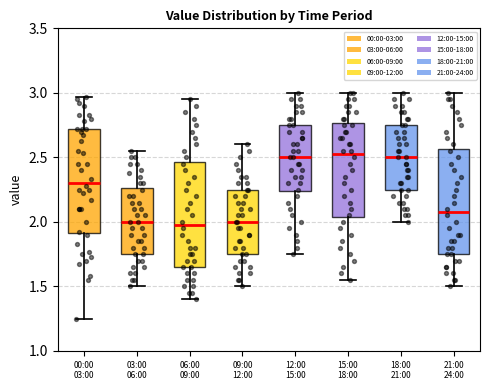

Reading left to right, transcribe this box plot: for each box, give where its median line is, the range the box spans, and where its two whiskers end, as read against the y-axis. The values are not printed on the chart, so give them approximately, as read against the axis.

00:00 03:00: median 2.30, box 1.90 to 2.70, whiskers 1.25 to 2.95
03:00 06:00: median 2.00, box 1.75 to 2.25, whiskers 1.50 to 2.55
06:00 09:00: median 2.00, box 1.65 to 2.45, whiskers 1.40 to 2.95
09:00 12:00: median 2.00, box 1.75 to 2.25, whiskers 1.50 to 2.60
12:00 15:00: median 2.50, box 2.25 to 2.75, whiskers 1.75 to 3.00
15:00 18:00: median 2.55, box 2.05 to 2.75, whiskers 1.55 to 3.00
18:00 21:00: median 2.50, box 2.25 to 2.75, whiskers 2.00 to 3.00
21:00 24:00: median 2.10, box 1.75 to 2.55, whiskers 1.50 to 3.00